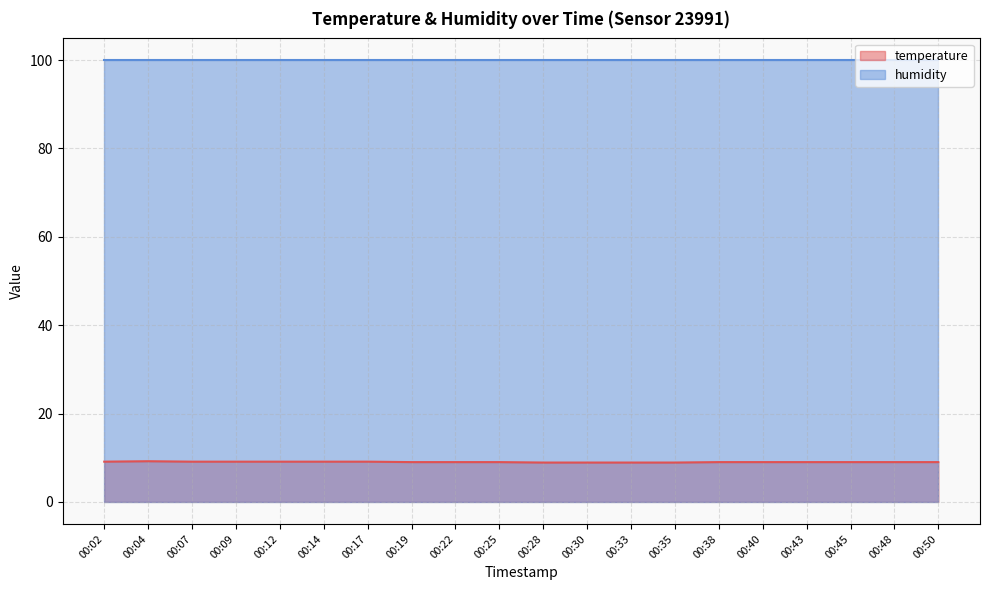

Which has a higher value, 00:45 or 00:12?

00:12